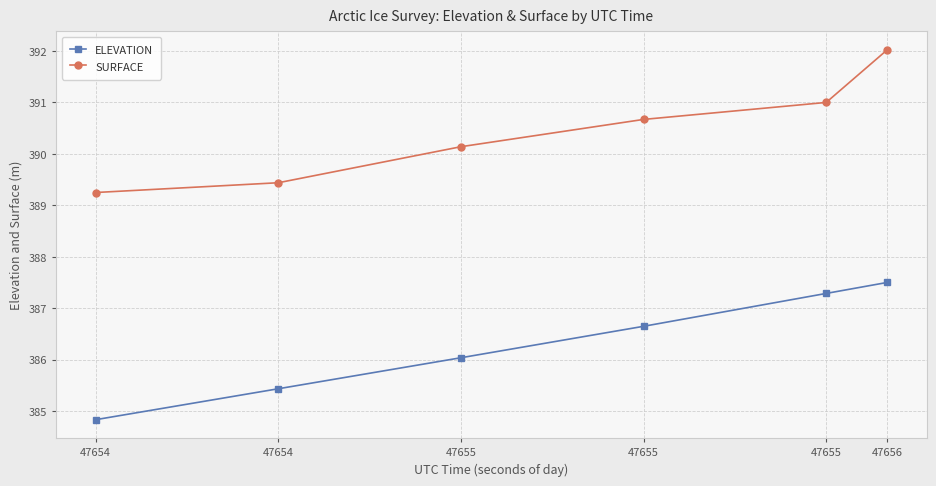

How many lines are shown in the chart?

2